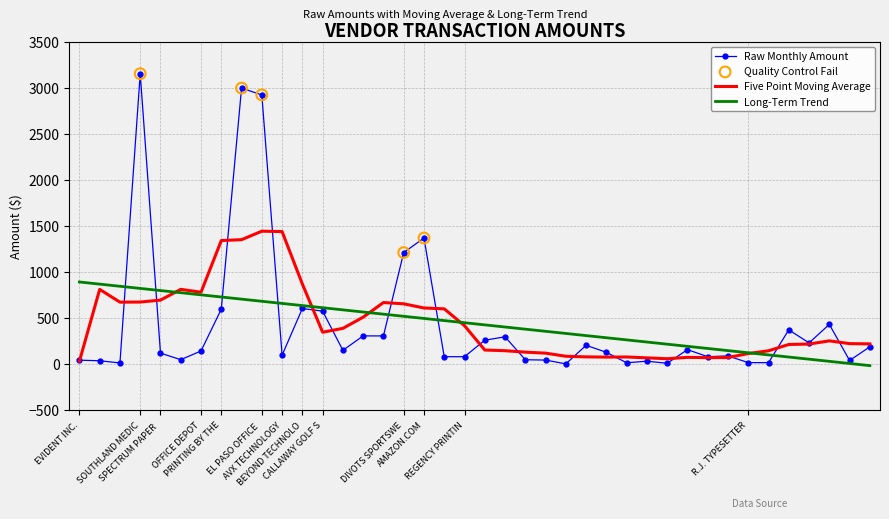

Which series has the widest spread of values?

Raw Monthly Amount